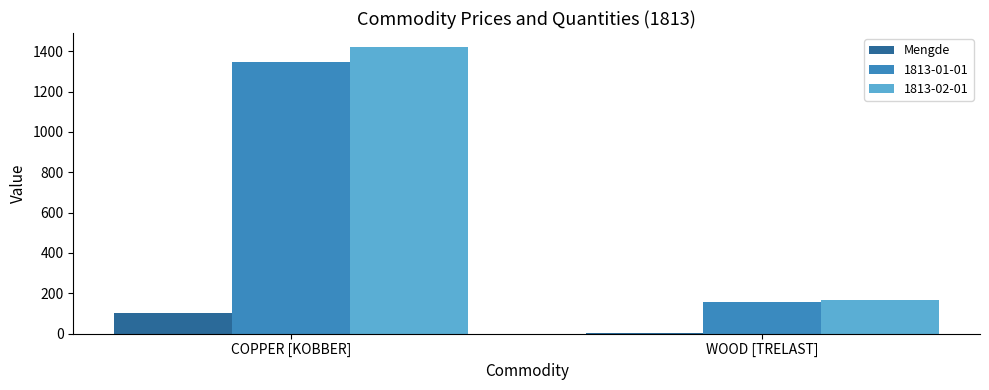

At which category is the sum across all series the highest?

COPPER [KOBBER]